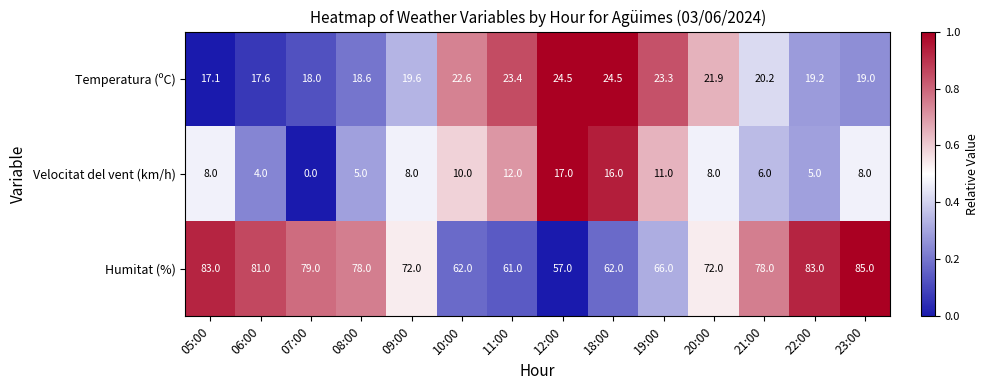

Read the Humitat (%) value at 08:00.

78.0